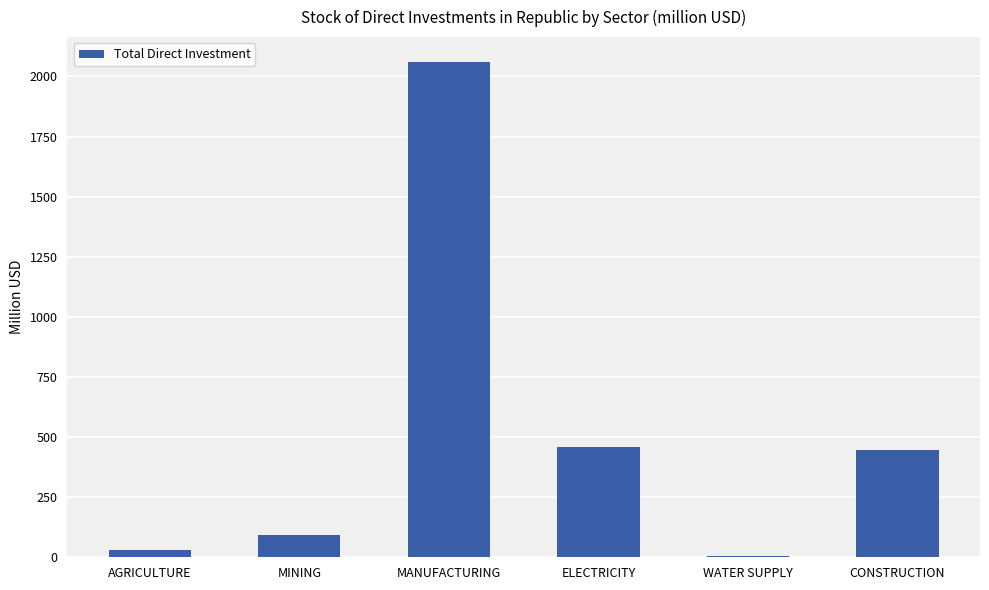

What is the sum of all values?

3086.1